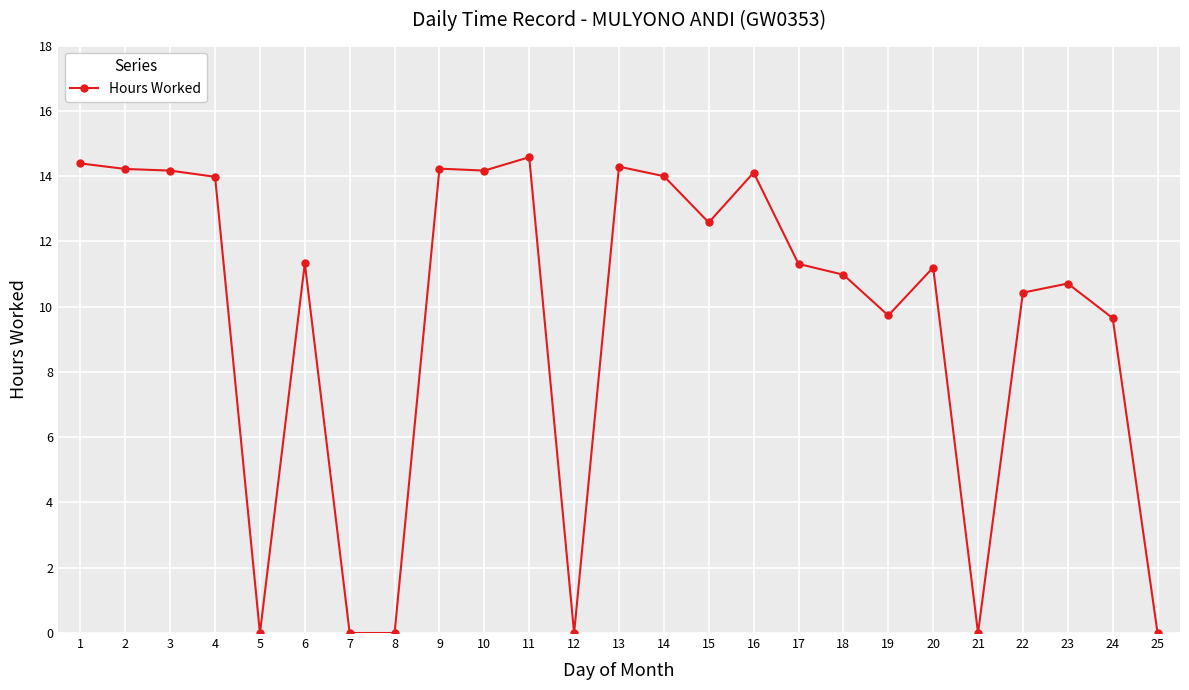

True or false: the data shows 23.2 at 16.

False